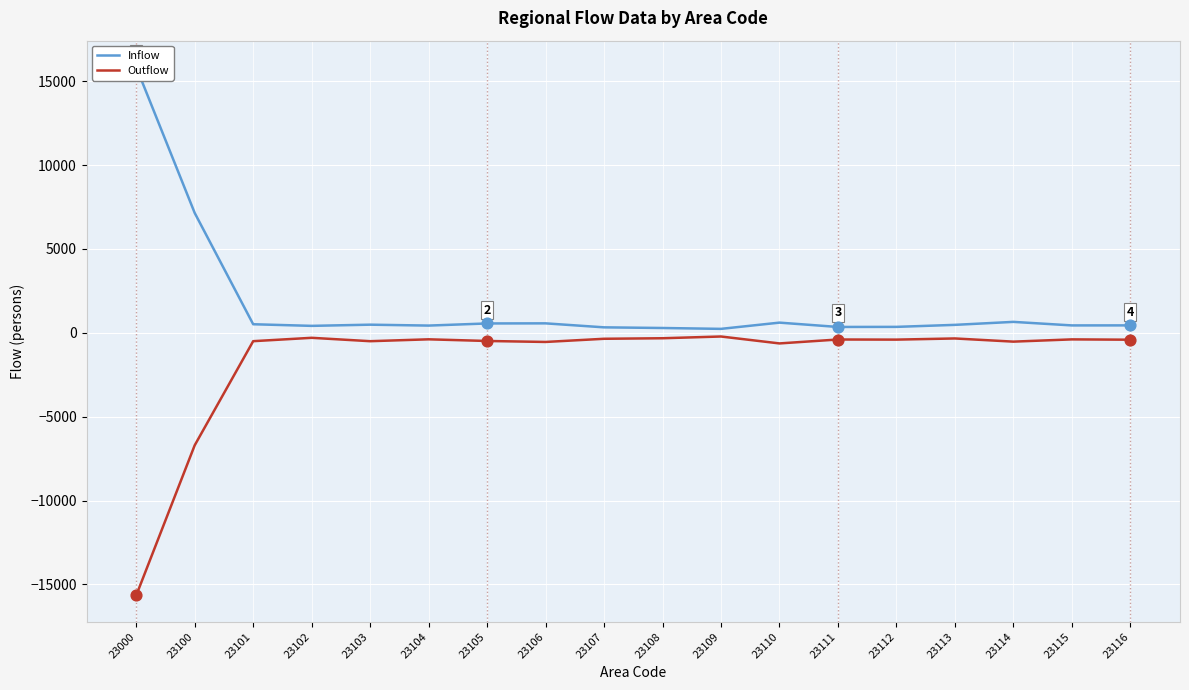

Which series has the largest Y range (max minus min)?

Inflow